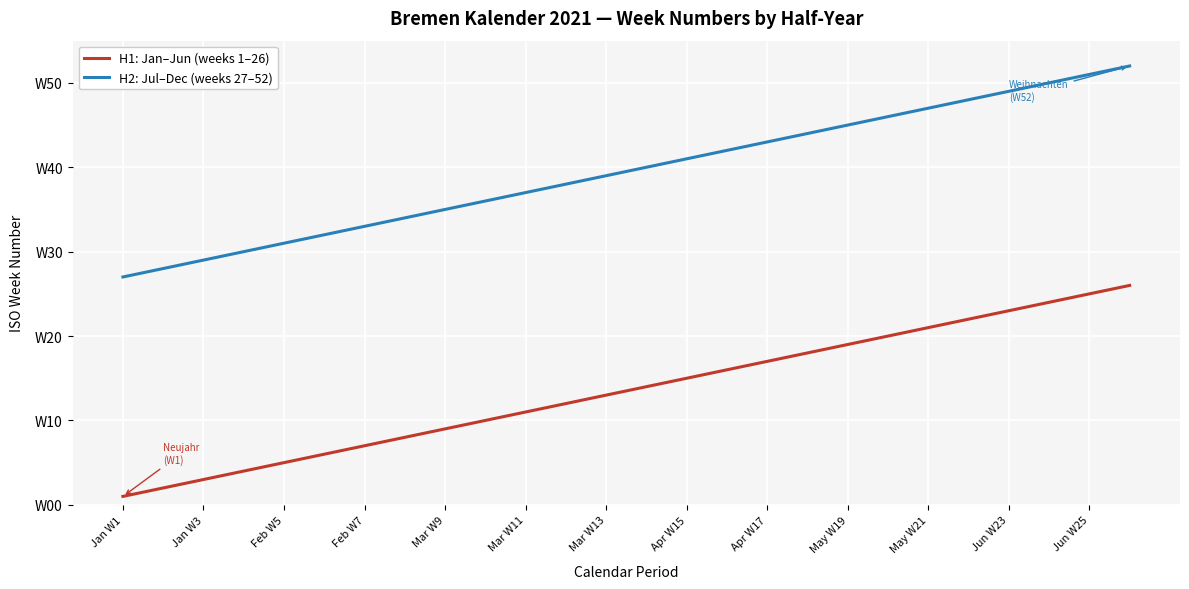

Does the chart display data point markers on the line(s)?

No